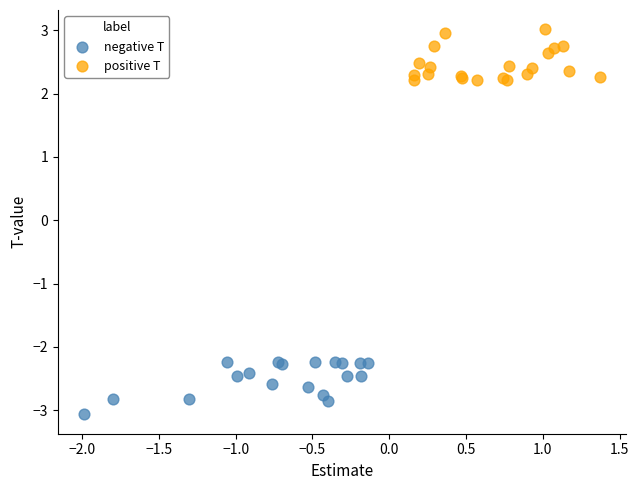

Which series contains the highest Y value?

positive T